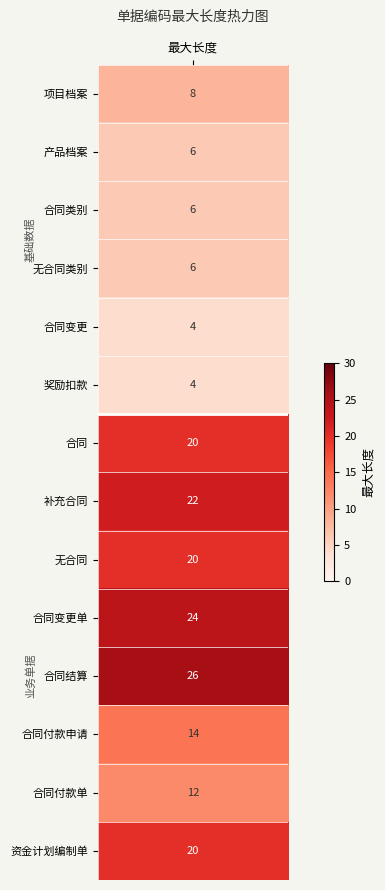

Which has a higher value, 12 or 3?

12